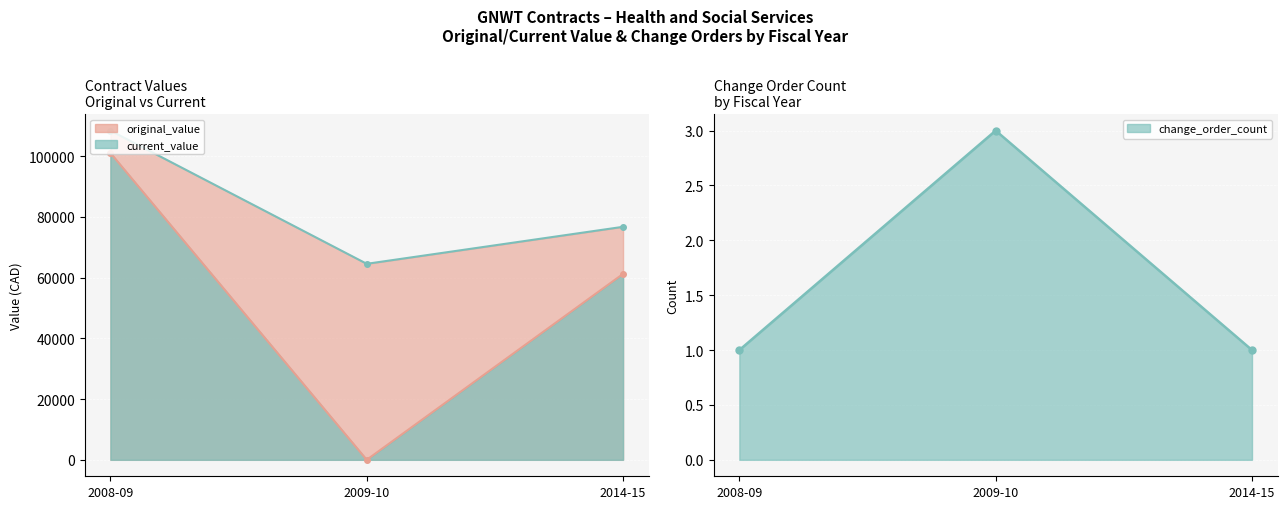

Reading right to left, what are all the values shown in this chart?

1	3	1